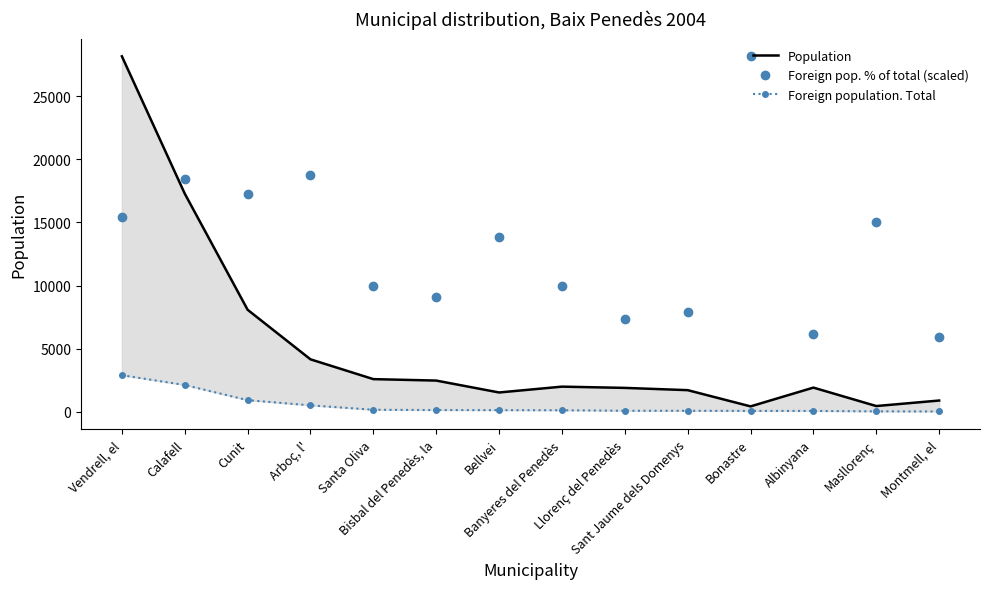

In Population, how many points are lower than both neighbors (excluding endpoints)?

3